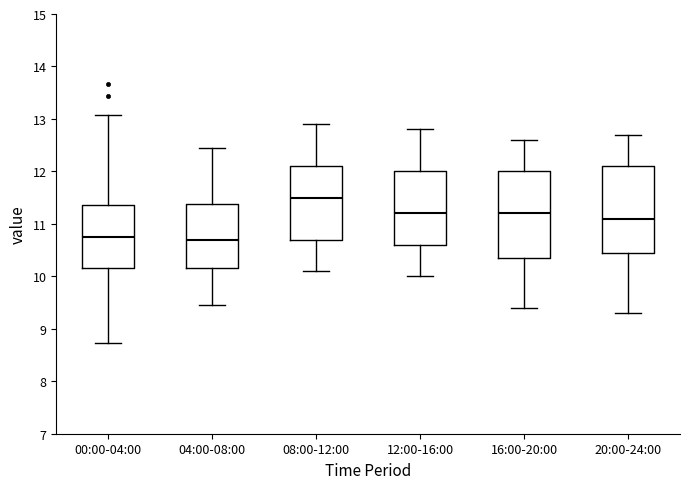

Reading left to right, transcribe this box plot: for each box, give where its median line is, the range the box spans, and where its two whiskers end, as read against the y-axis. The values are not printed on the chart, so give them approximately, as read against the axis.

00:00-04:00: median 10.8, box 10.2 to 11.4, whiskers 8.7 to 13.1
04:00-08:00: median 10.7, box 10.2 to 11.4, whiskers 9.5 to 12.5
08:00-12:00: median 11.5, box 10.7 to 12.1, whiskers 10.1 to 12.9
12:00-16:00: median 11.2, box 10.6 to 12.0, whiskers 10.0 to 12.8
16:00-20:00: median 11.2, box 10.4 to 12.0, whiskers 9.4 to 12.6
20:00-24:00: median 11.1, box 10.5 to 12.1, whiskers 9.3 to 12.7